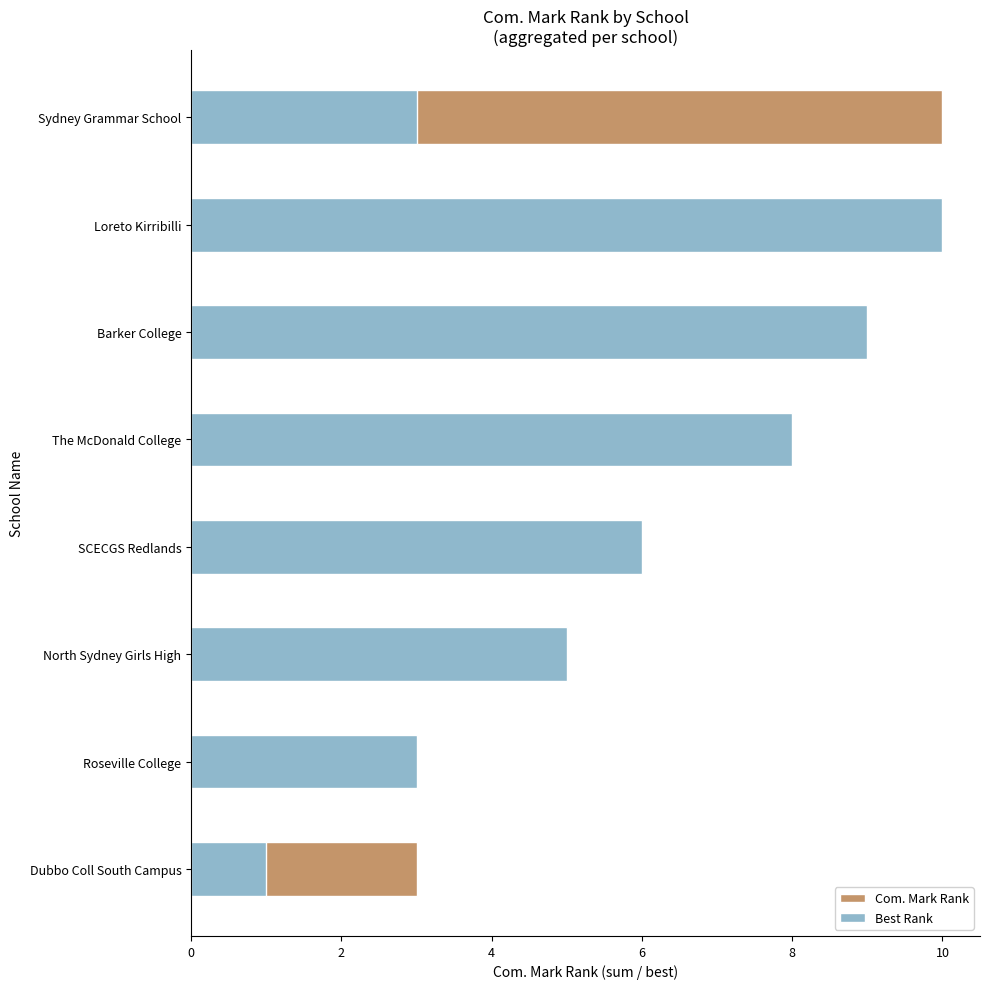

At how many categories does at least one series exceed 9?

2